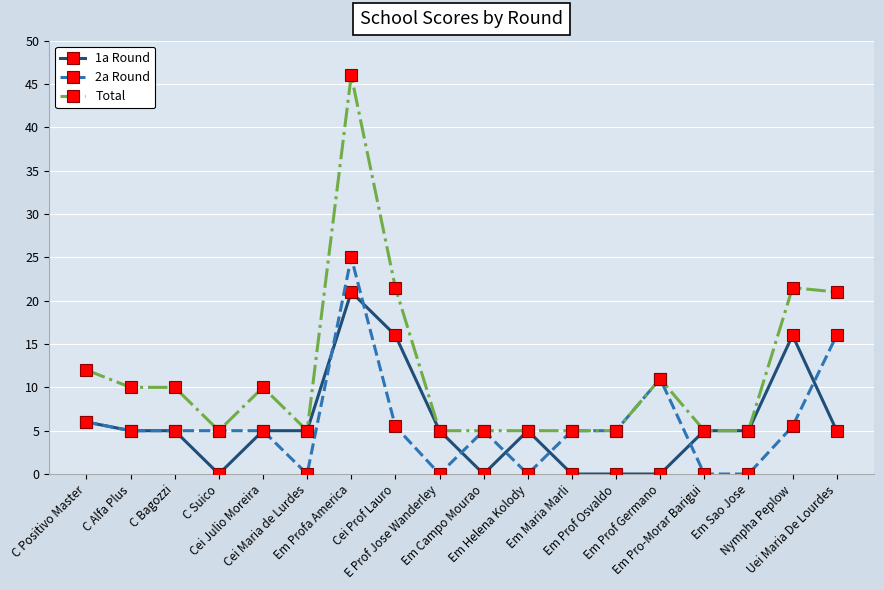

True or false: Total has more than 0 points higher than both neighbors.

True